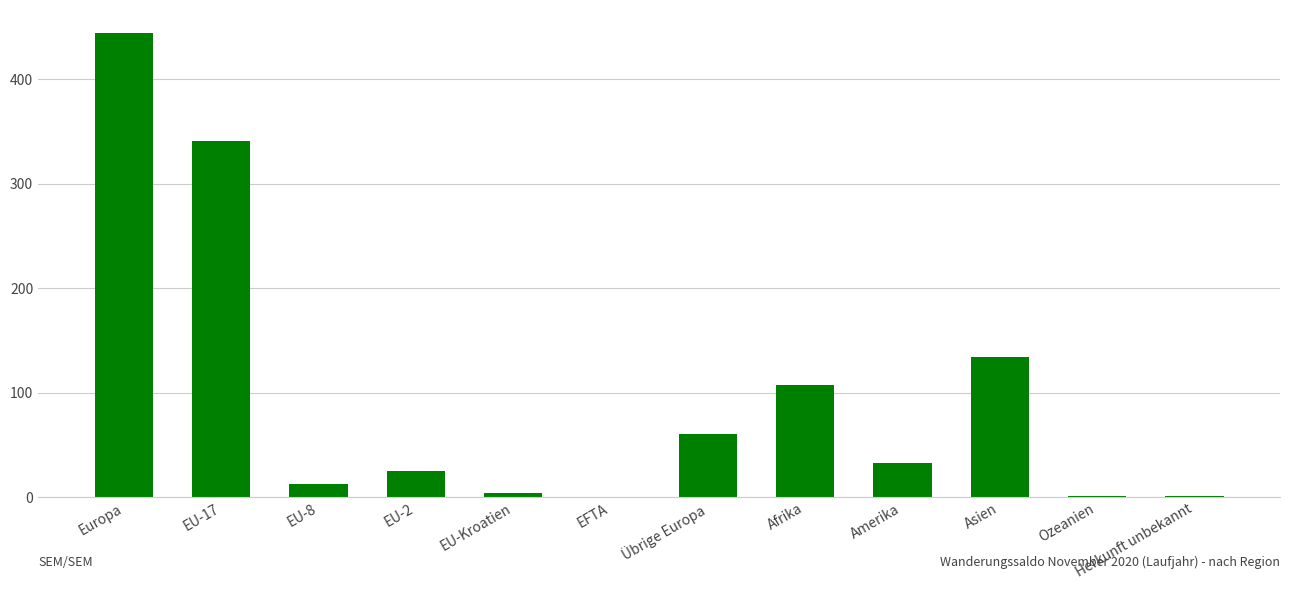

Does the chart contain stacked bars?

No